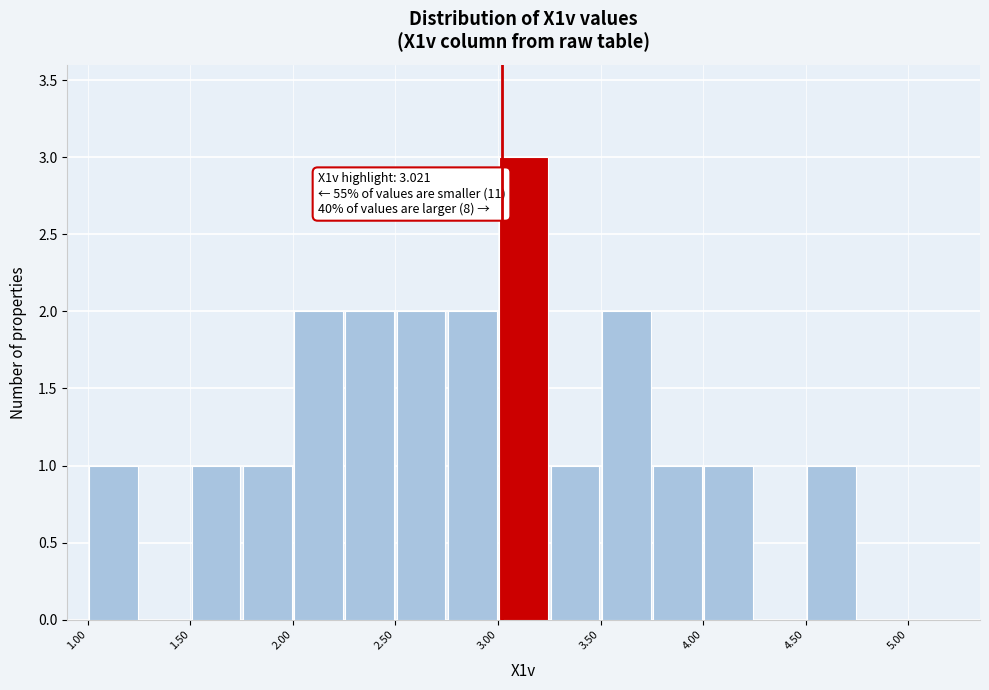

Over which range of the x-axis is the bar tallest?

3.00 to 3.25